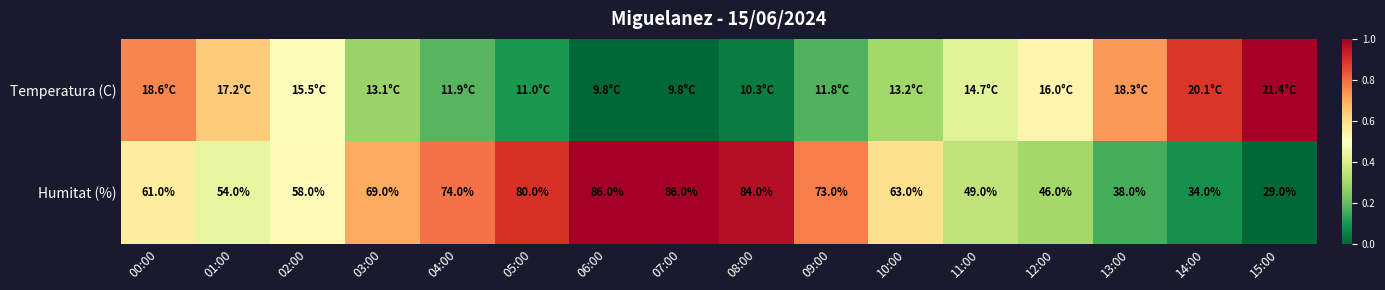

How many data points in Humitat (%) are less than 63?

8